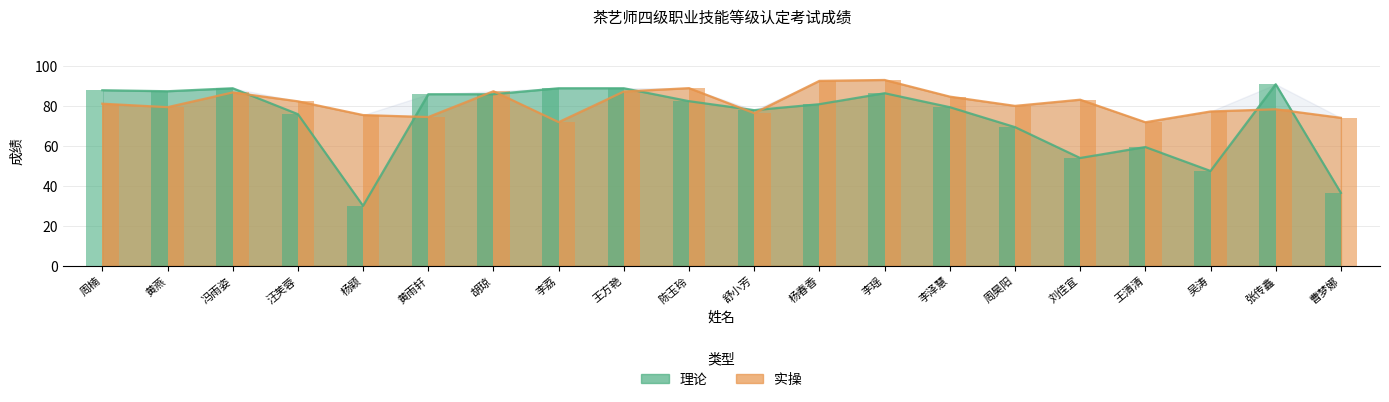

What is the approximate value of 理论 at 汪芙蓉?

76.0